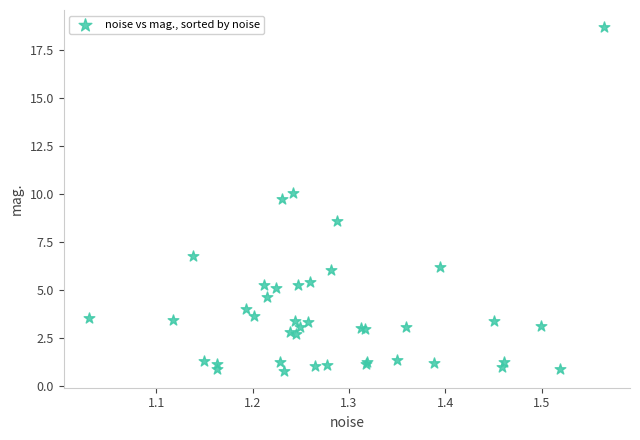

What Y value in the scatter plot is closest to 9?

8.6